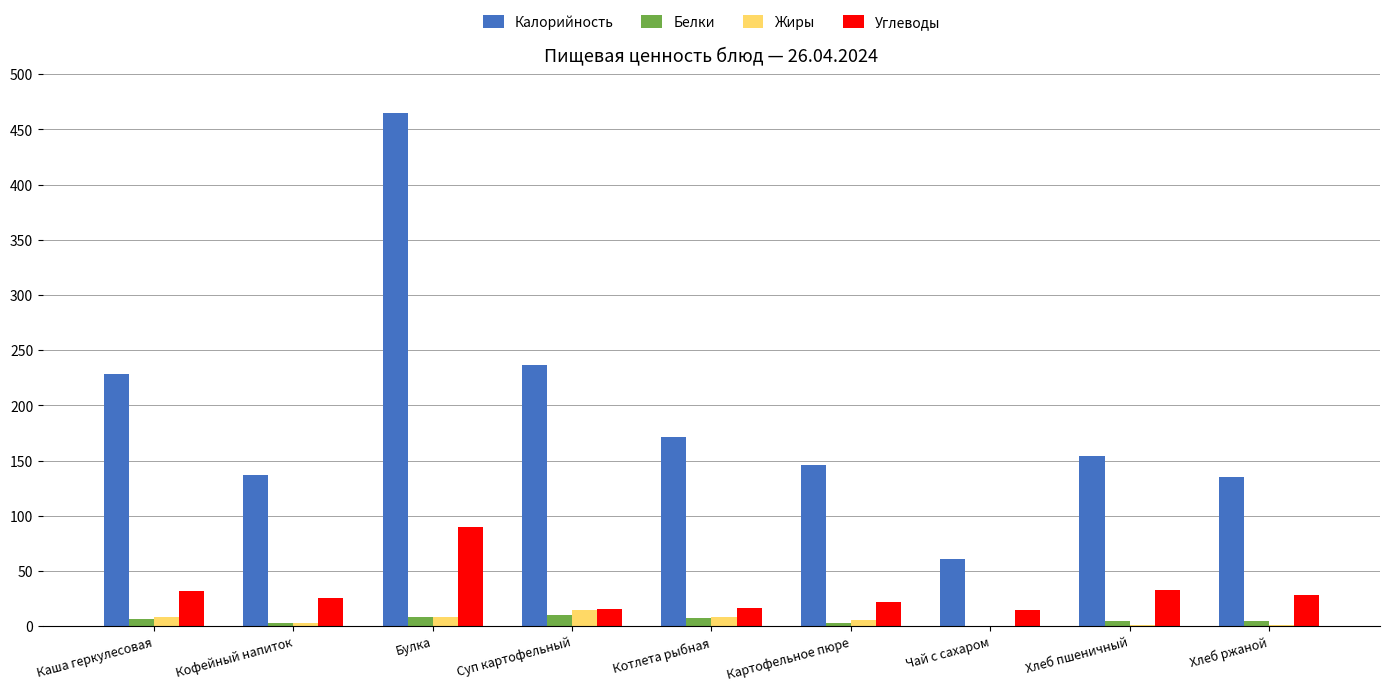

At which category does the chart reach its peak across all series?

Булка